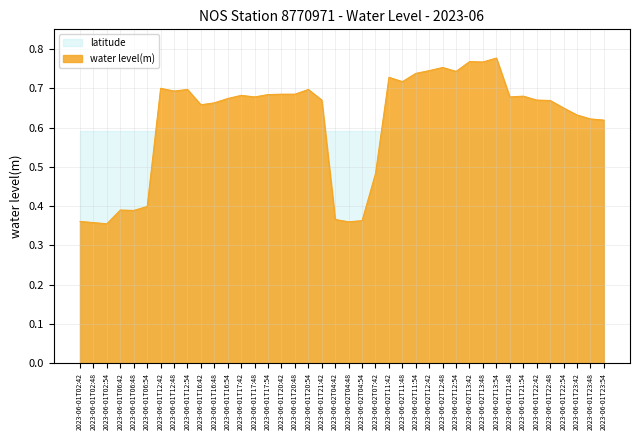

How many interior local peaks (higher than both neighbors) does the data have?

10